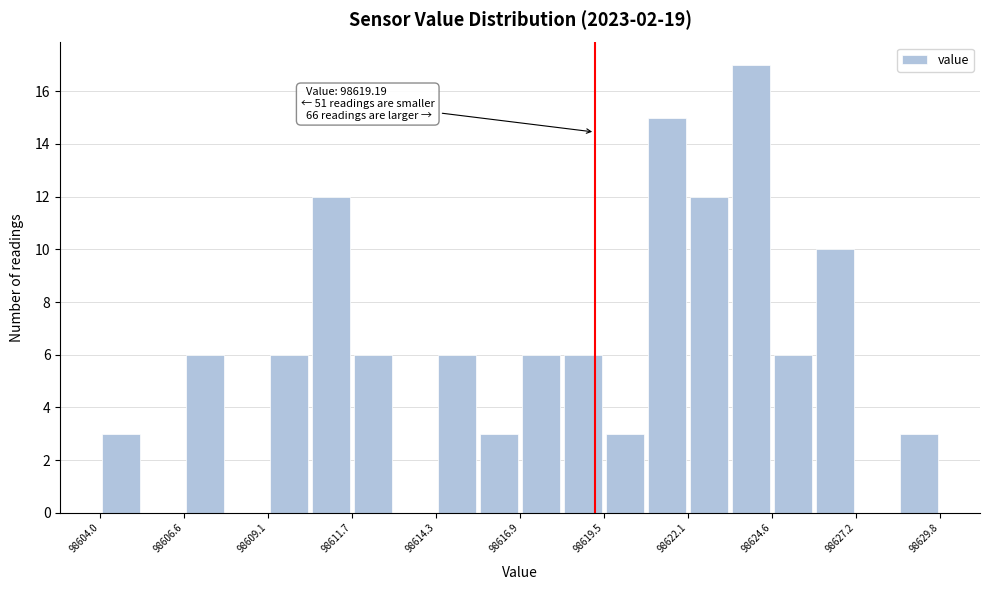

Read against the x-axis, roughly where is the centre of the tallest bar?

98624.0